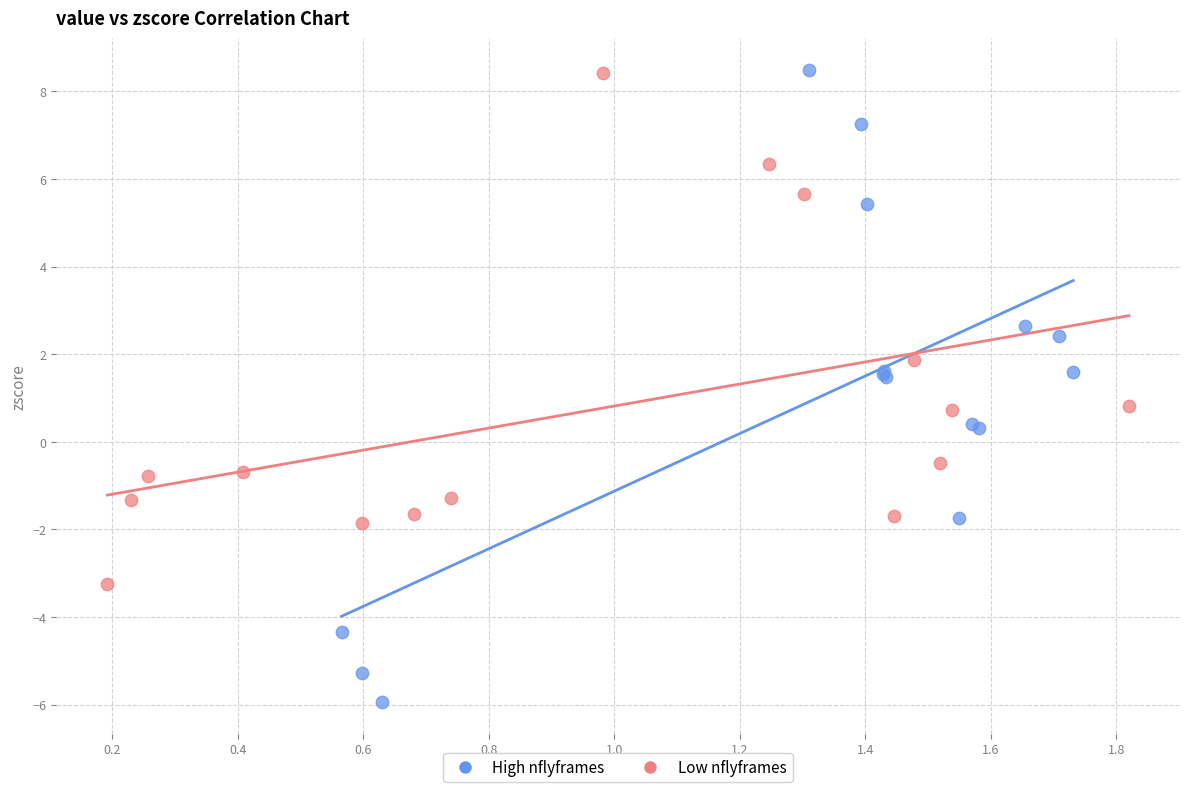

Which series has the largest Y range (max minus min)?

High nflyframes